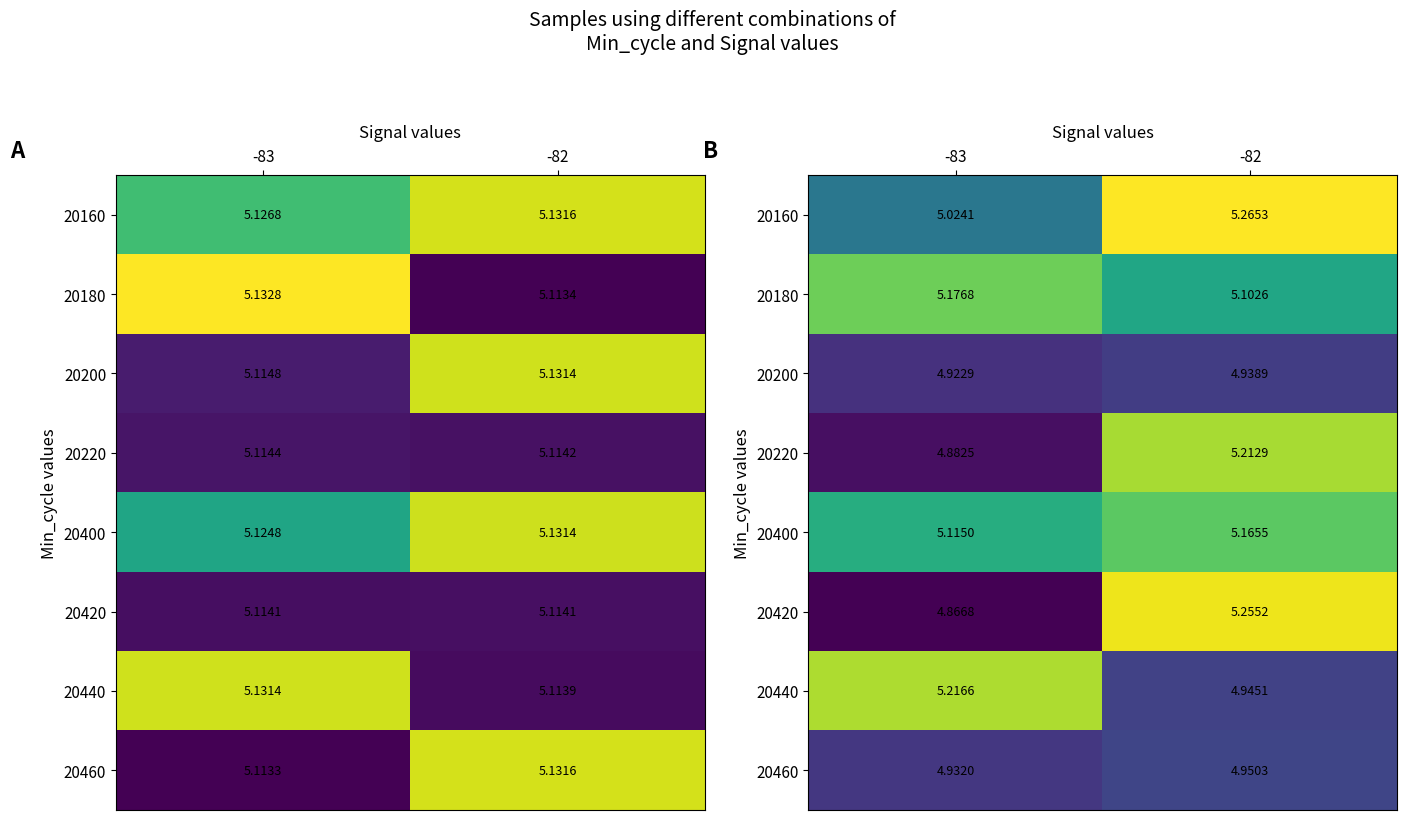

Rank the series at -82 from highest to lowest value.

20160, 20420, 20220, 20400, 20180, 20460, 20440, 20200